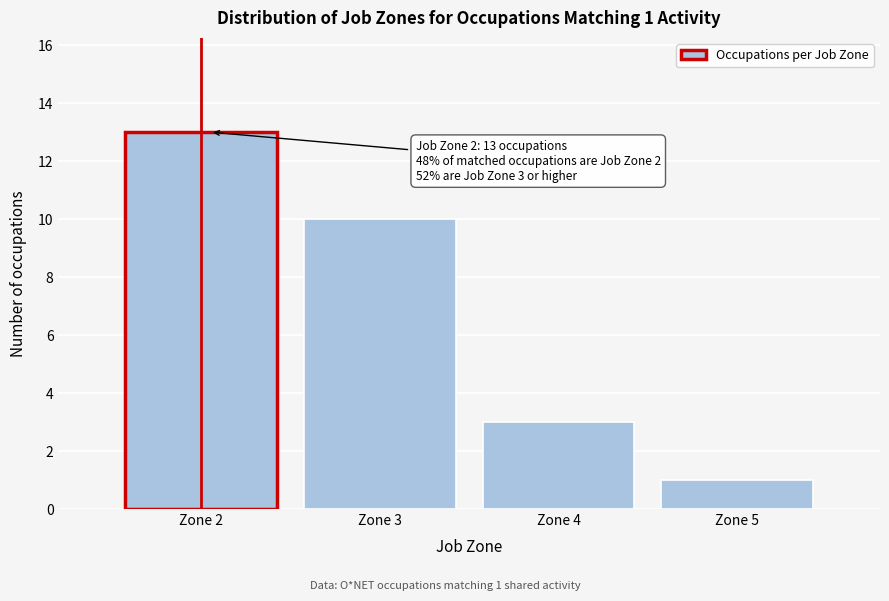

Reading right to left, extract all data points from this chart.

1	3	10	13